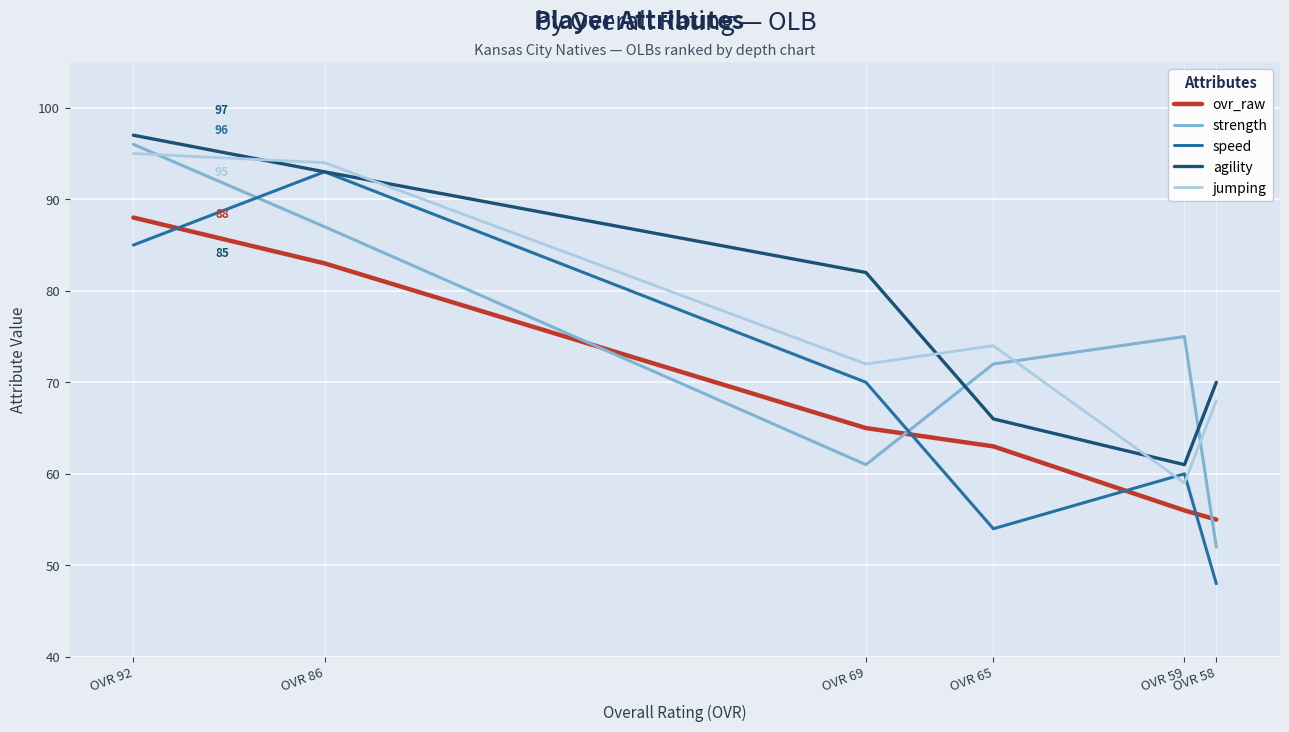

After their last crossing, which series has the higher values: strength or ovr_raw?

ovr_raw